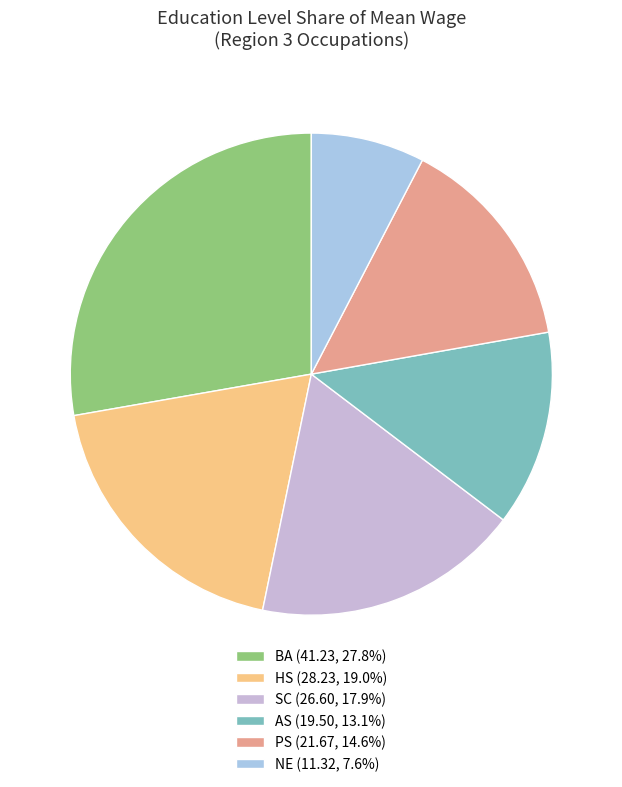

How many segments does this pie chart have?

6